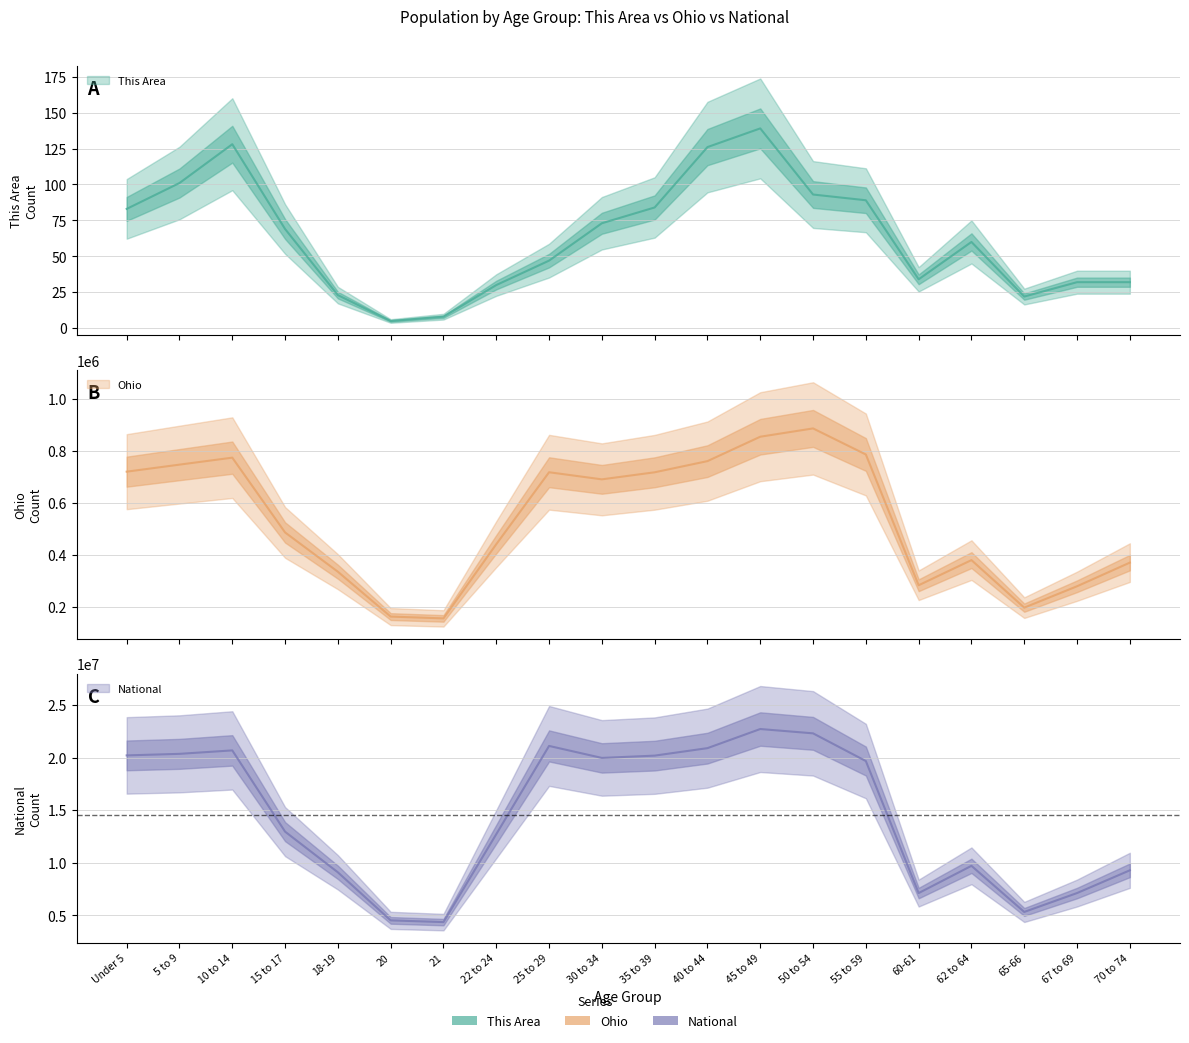

Reading left to right, transcribe all the data shown in this chart.

This Area: Under 5=83	5 to 9=101	10 to 14=128	15 to 17=69	18-19=23	20=5	21=8	22 to 24=30	25 to 29=47	30 to 34=73	35 to 39=84	40 to 44=126	45 to 49=139	50 to 54=93	55 to 59=89	60-61=34	62 to 64=60	65-66=22	67 to 69=32	70 to 74=32
Ohio: Under 5=720856	5 to 9=747889	10 to 14=774699	15 to 17=487307	18-19=336375	20=163986	21=157045	22 to 24=442085	25 to 29=718630	30 to 34=691329	35 to 39=718462	40 to 44=761369	45 to 49=855134	50 to 54=887057	55 to 59=786857	60-61=284403	62 to 64=381006	65-66=198333	67 to 69=280531	70 to 74=371370
National: Under 5=20201362	5 to 9=20348657	10 to 14=20677194	15 to 17=12954254	18-19=9086089	20=4519129	21=4354294	22 to 24=12712576	25 to 29=21101849	30 to 34=19962099	35 to 39=20179642	40 to 44=20890964	45 to 49=22708591	50 to 54=22298125	55 to 59=19664805	60-61=7113727	62 to 64=9704197	65-66=5319902	67 to 69=7115361	70 to 74=9278166